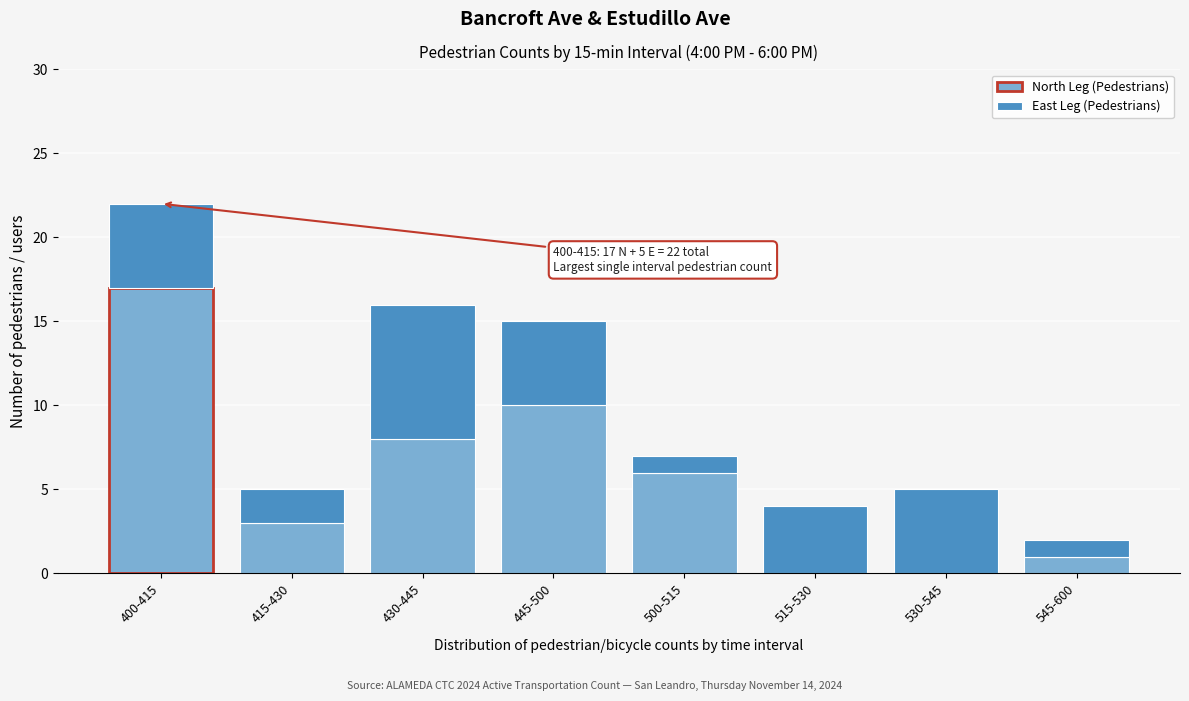

Reading left to right, list the values for the North Leg (Pedestrians) series.

400-415=17	415-430=3	430-445=8	445-500=10	500-515=6	515-530=0	530-545=0	545-600=1